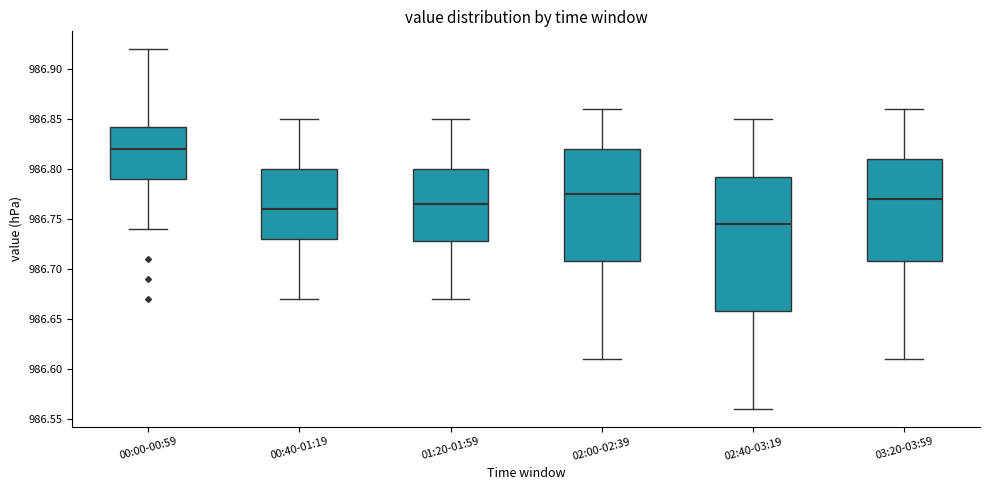

Which box's median line is the lowest?

02:40-03:19